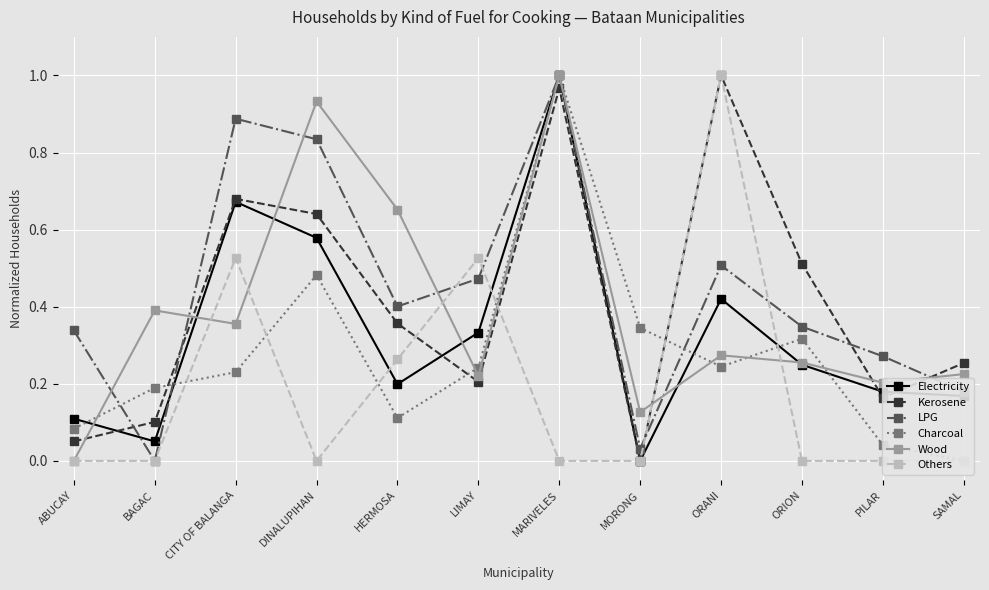

How many positive values does the Electricity series have?

11